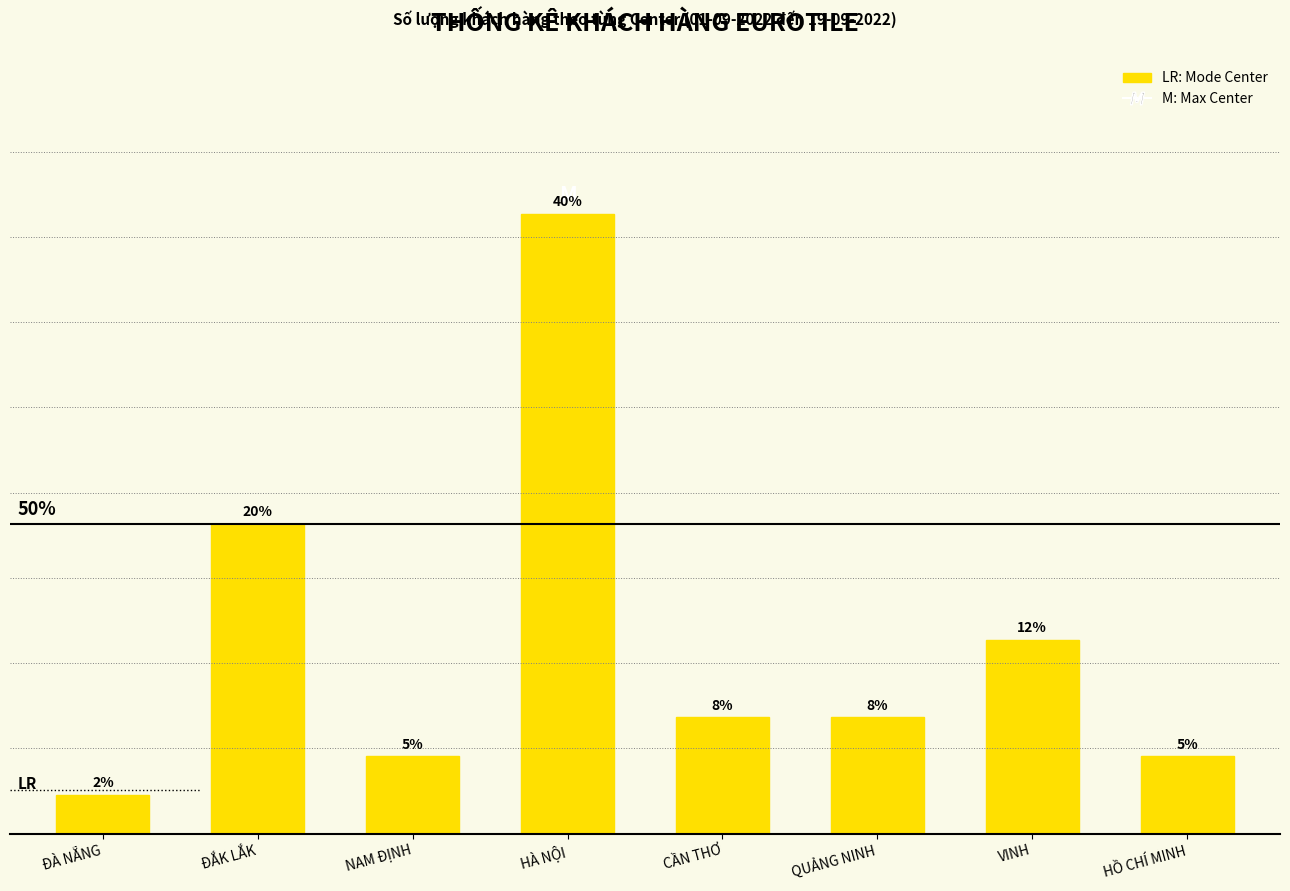

What is the difference between the values at VINH and CẦN THƠ?

5.0